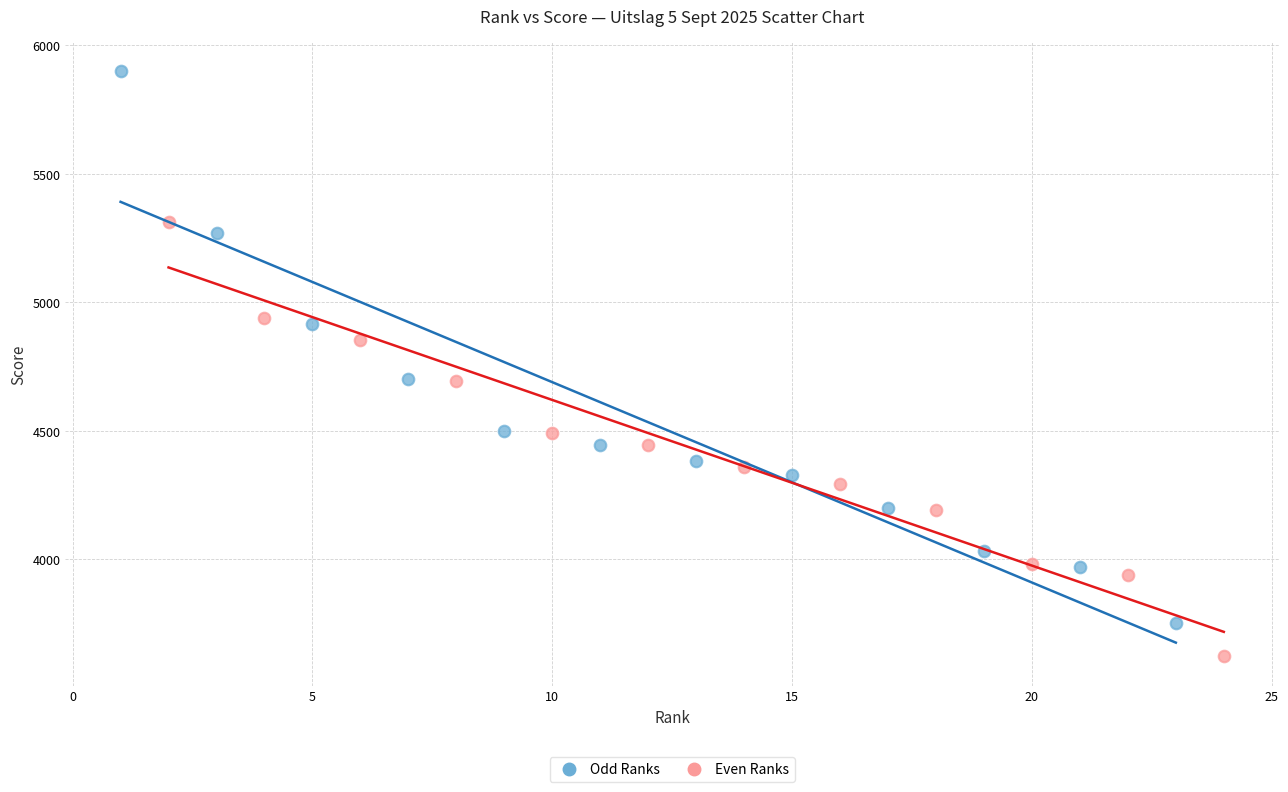

Which series contains the lowest Y value?

Even Ranks